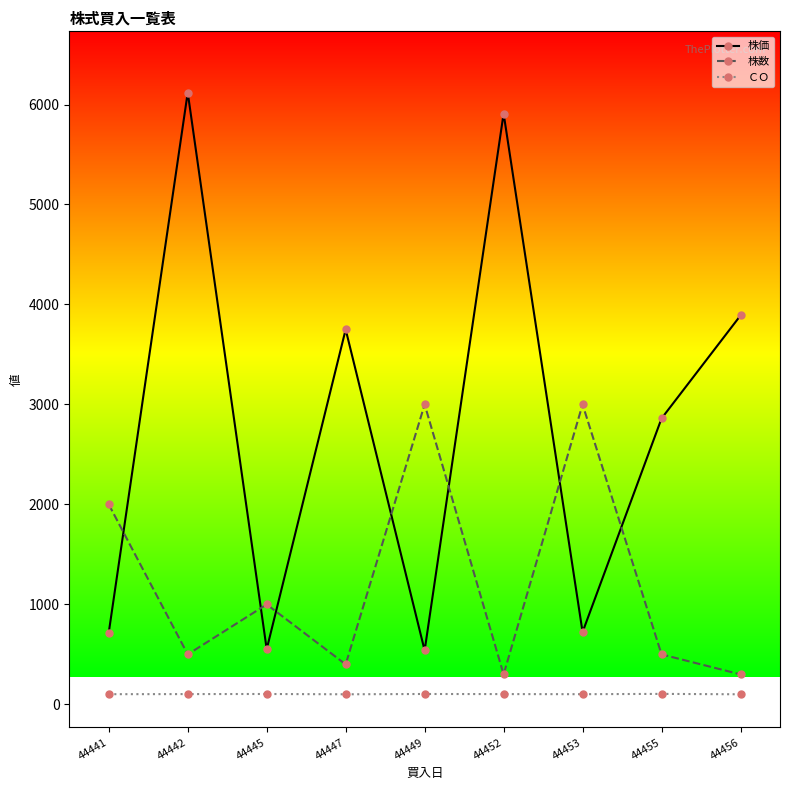

Is it true that 株価 equals 750 at 44449?

False